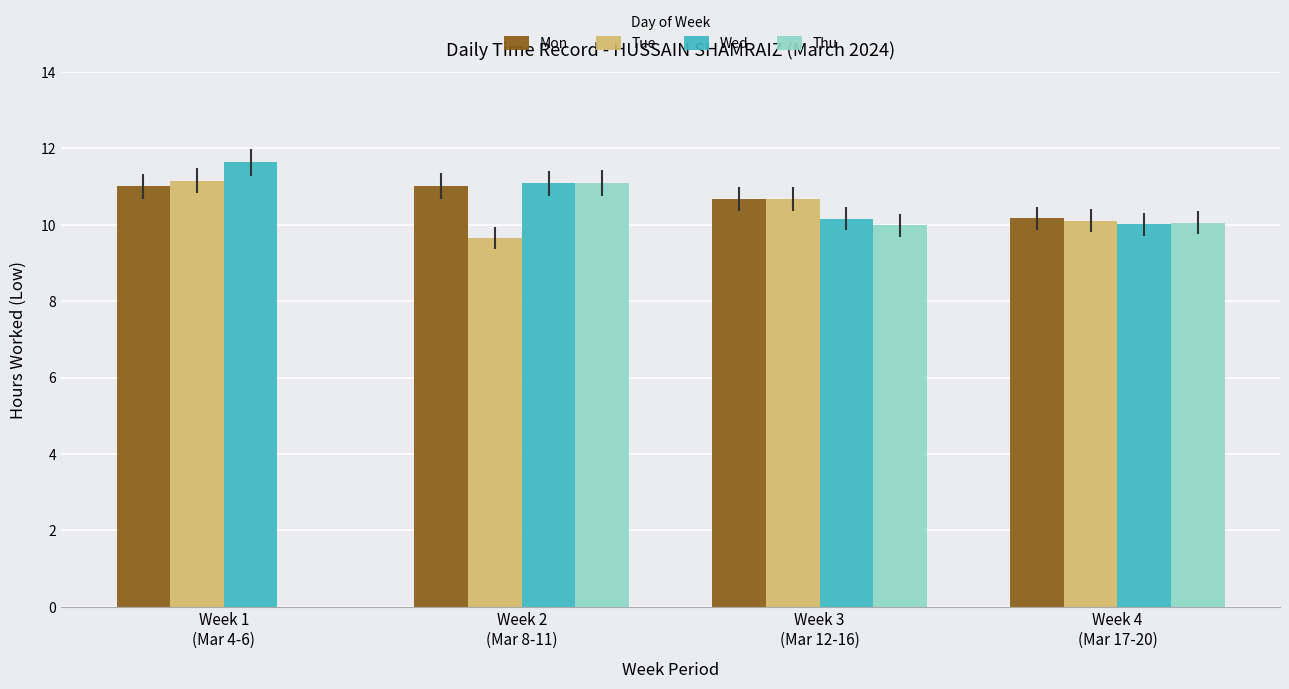

At which label does Tue first exceed 10?

Week 1
(Mar 4-6)